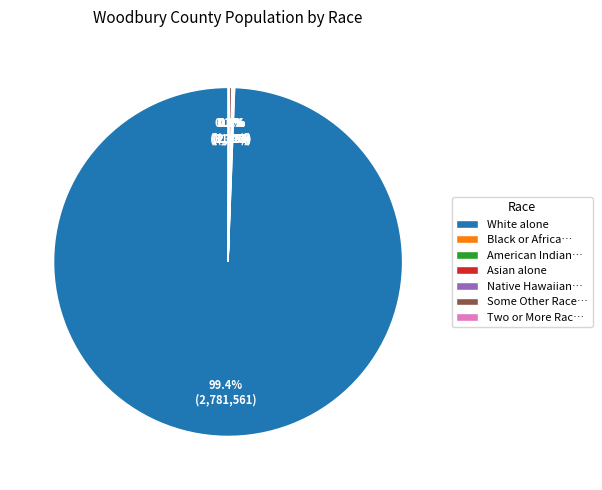

Which slice represents more than half of the pie?

White alone